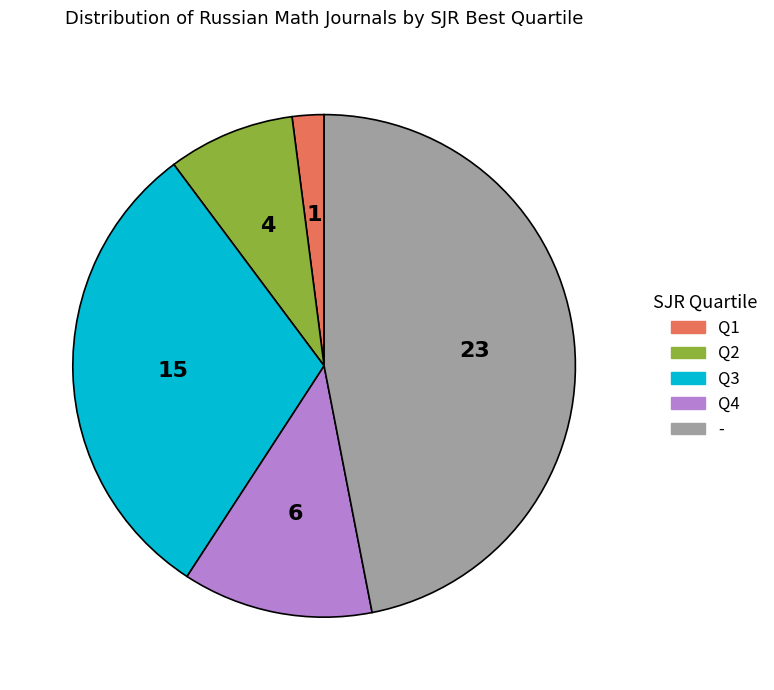

Is it true that - is 41% of the pie?

False